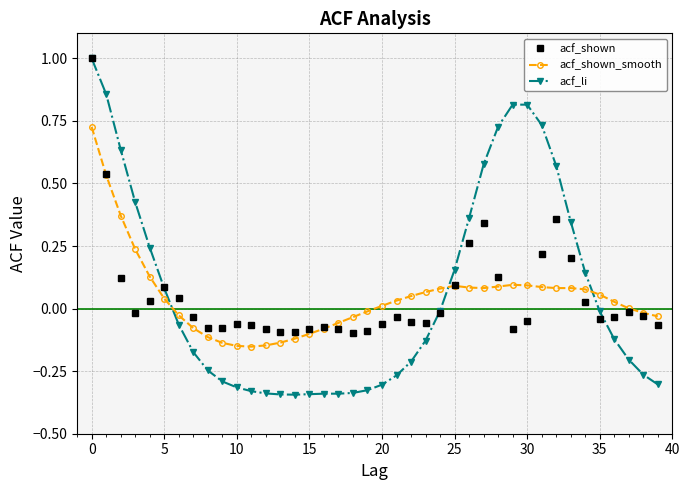

What is the maximum value shown in the chart?

1.0